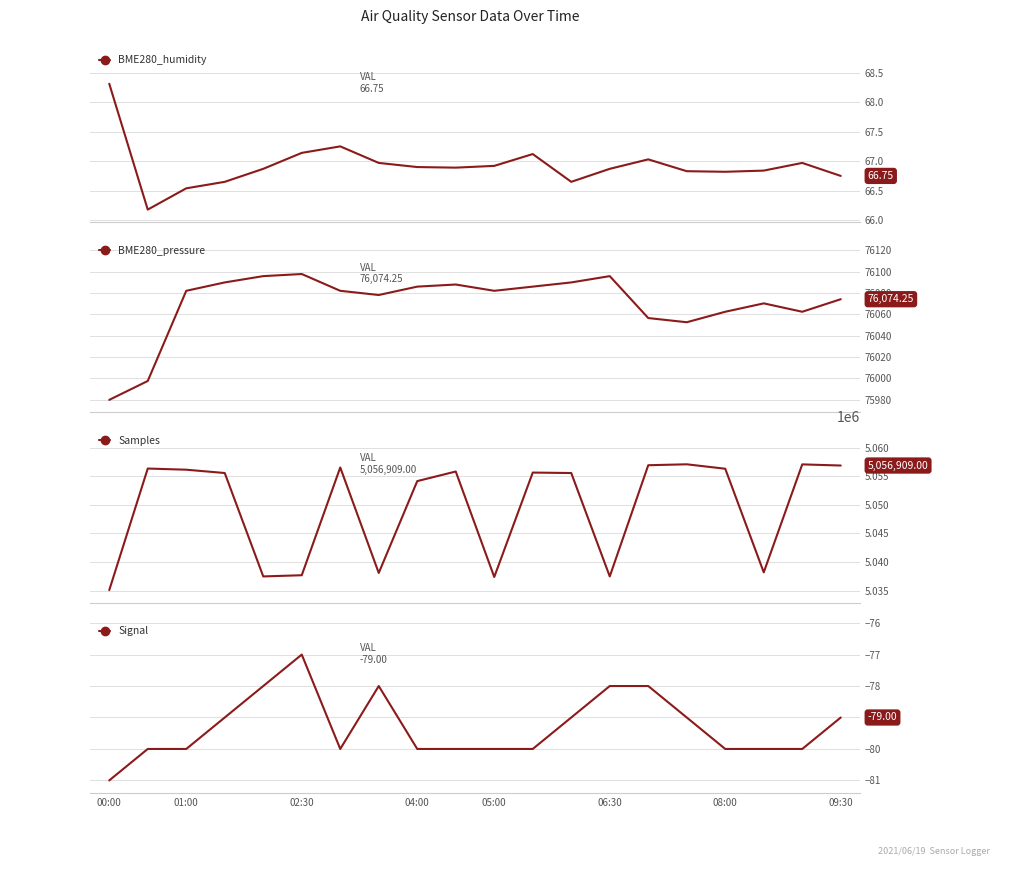

Which category has the highest value in the Signal series?

02:30